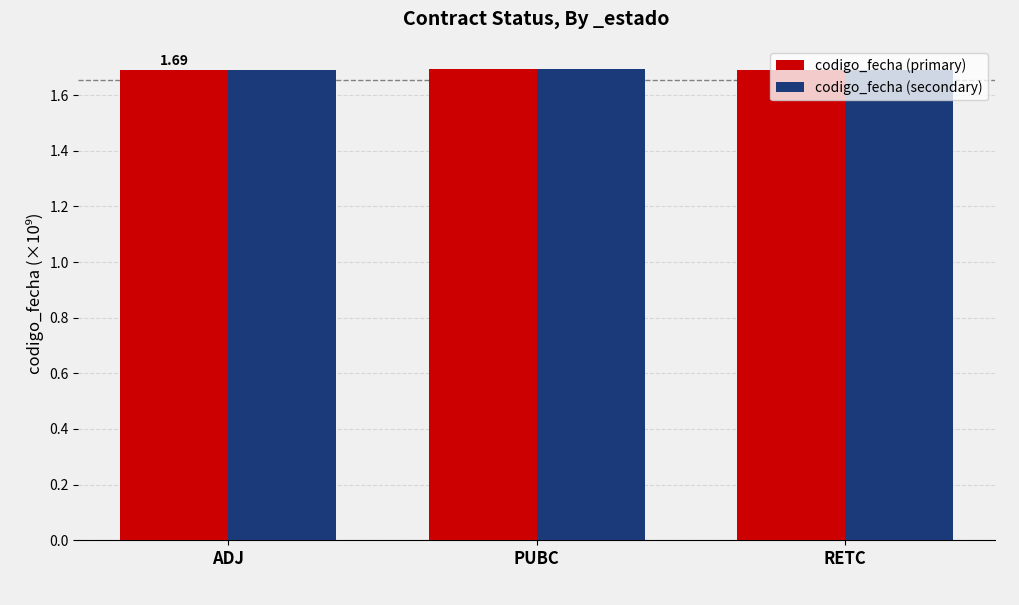

What is the sum of all codigo_fecha (primary) values?

5.1